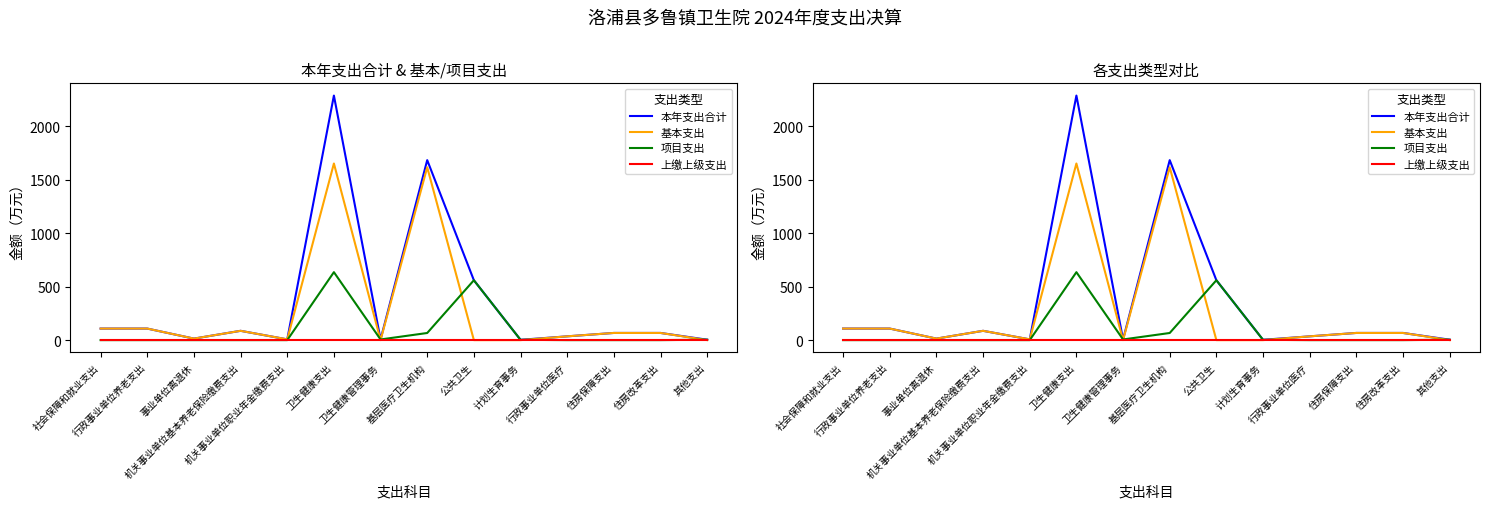

Rank the series at 计划生育事务 from lowest to highest value.

基本支出, 上缴上级支出, 本年支出合计, 项目支出